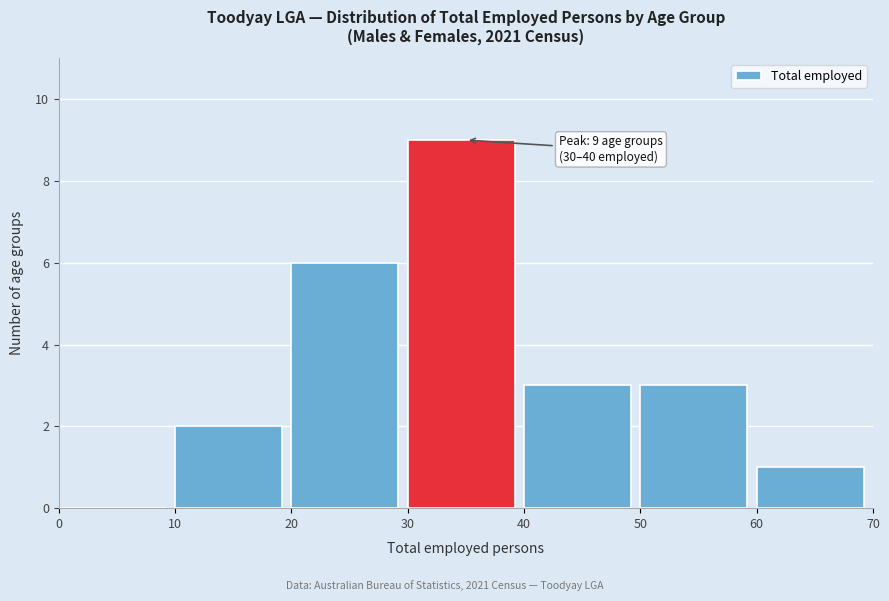

Over which range of the x-axis is the bar tallest?

30 to 40